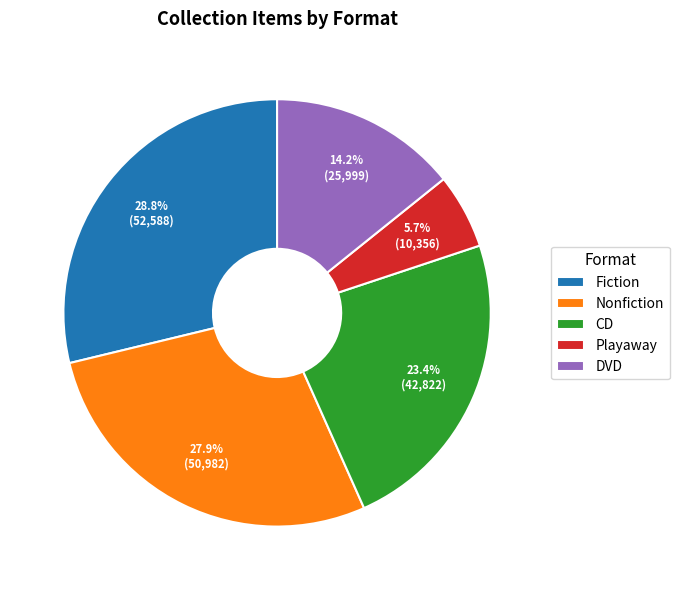

To the nearest percent, what percentage of the pie is Playaway?

6%